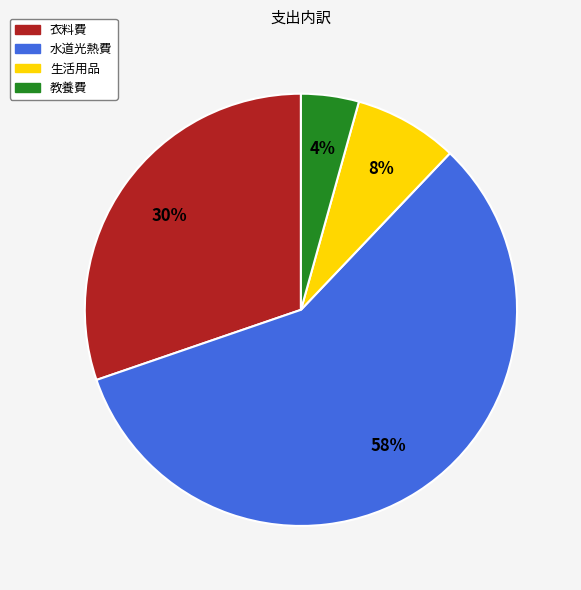

True or false: 教養費 accounts for 10% of the total.

False